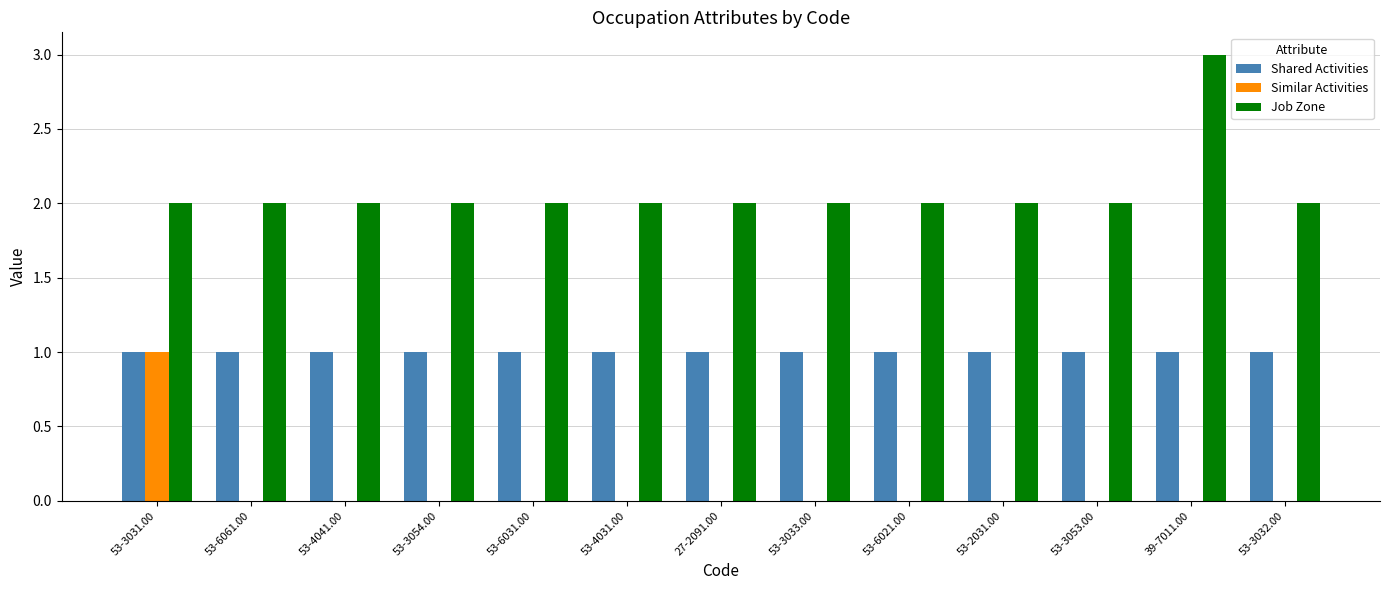

Which category has the highest value in the Job Zone series?

39-7011.00